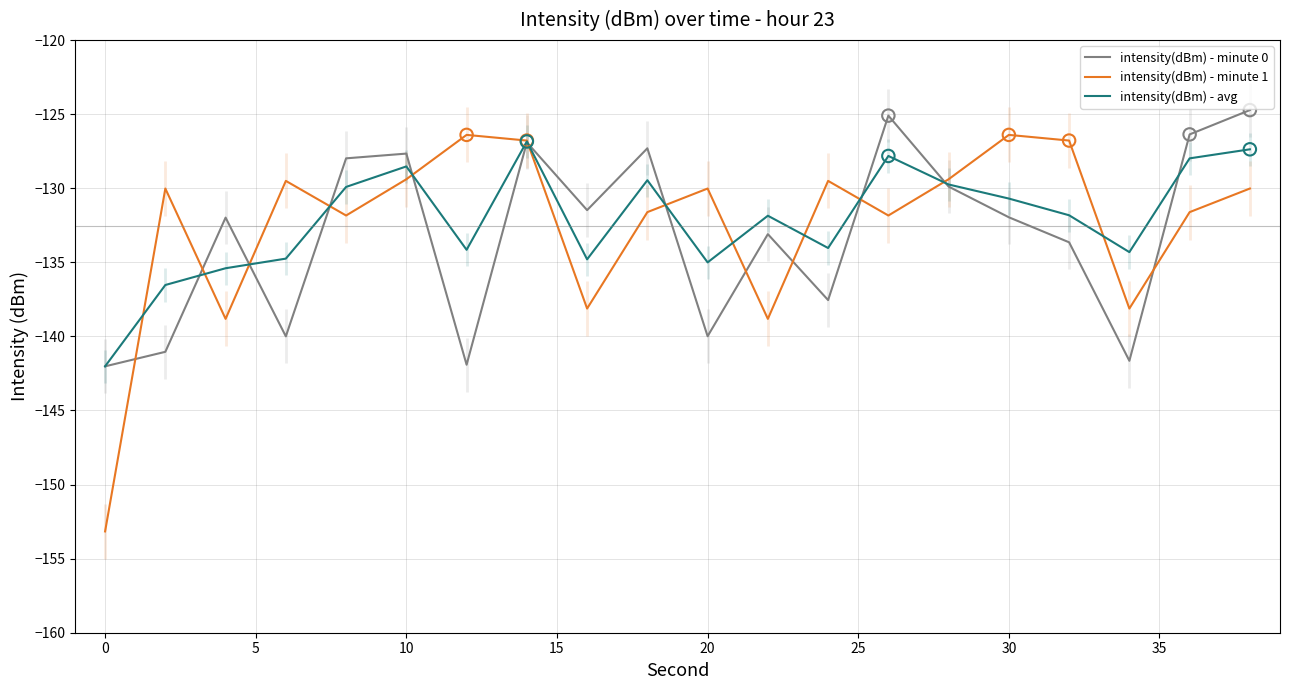

Which series has the widest spread of Y values?

intensity(dBm) - minute 1